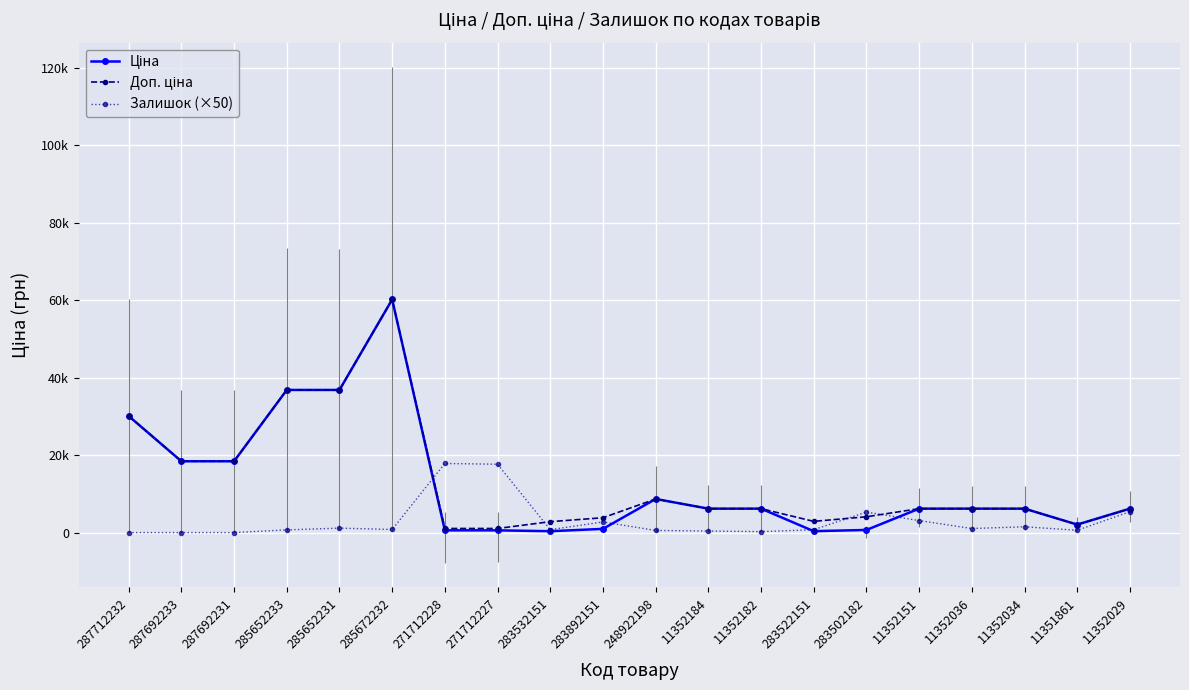

Does the chart have visible grid lines?

Yes